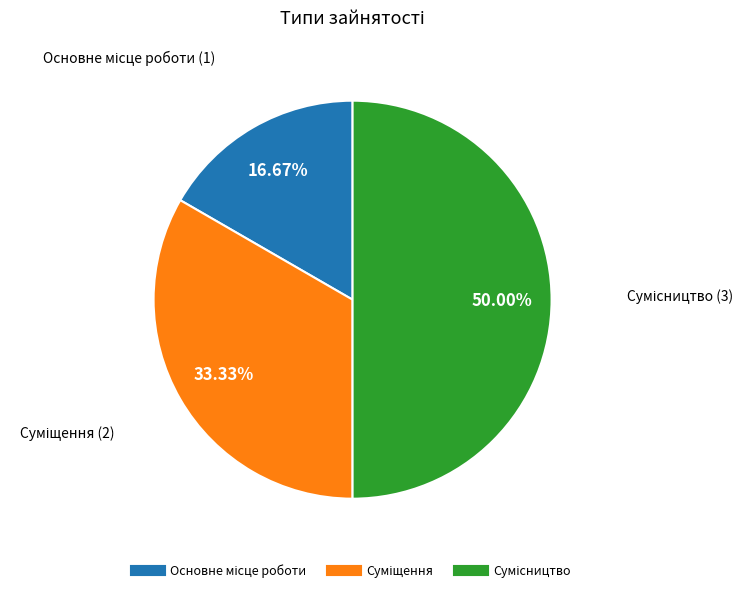

What is the total percentage of Основне місце роботи and Суміщення?

50.0%